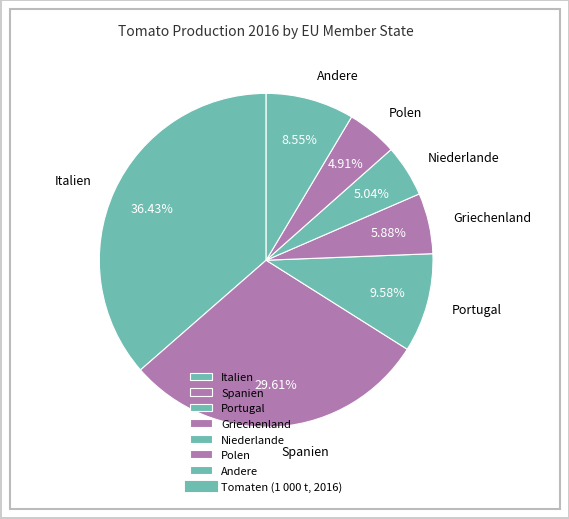

Do Niederlande and Andere together represent more than half of the pie?

No